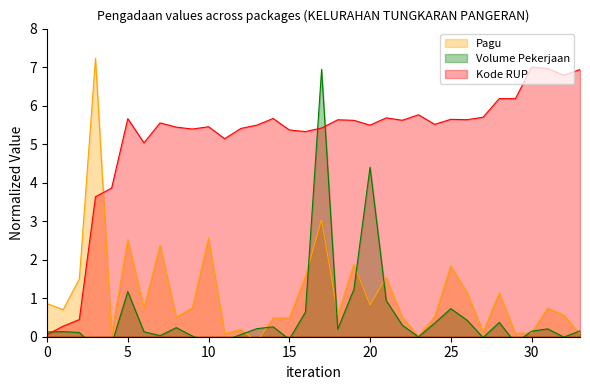

The Kode RUP series shows 5.5 at 10. True or false?

True